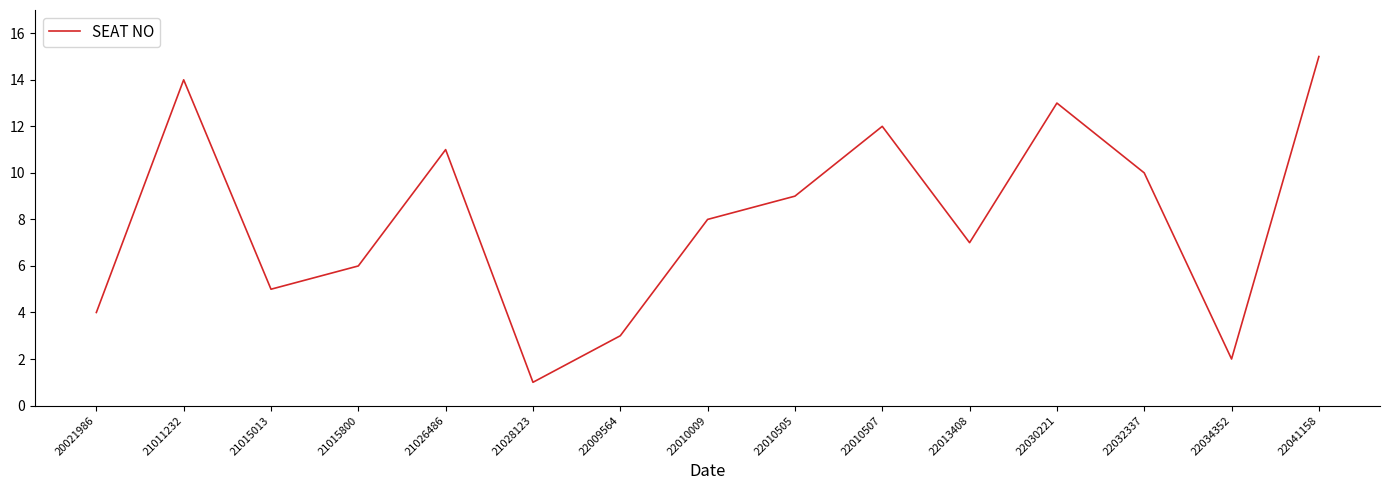

Is it true that the value at 22034352 is 2?

True